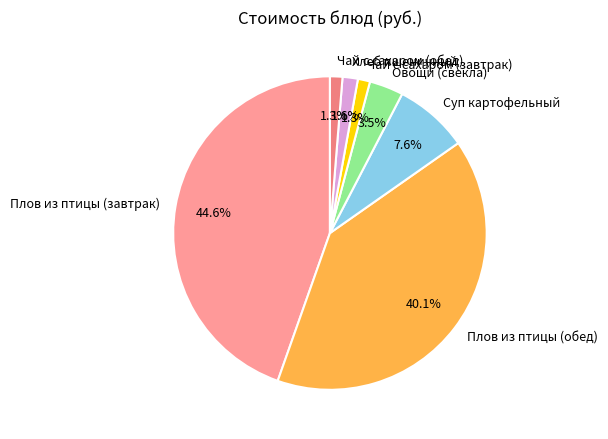

To the nearest percent, what percentage of the pie is Чай с сахаром (завтрак)?

1%